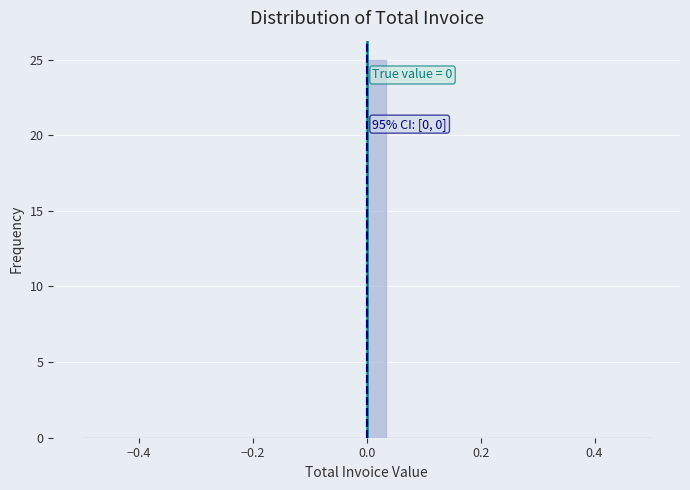

Around what value on the x-axis is the tallest bar? Give the approximate position of its centre, as read against the axis.

0.02